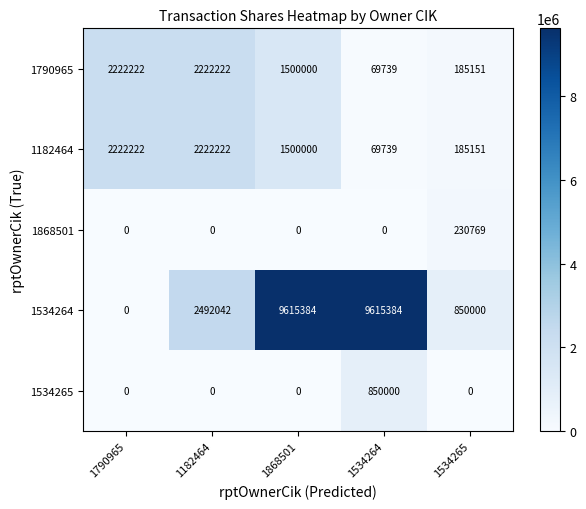

What is the difference between the maximum and minimum values in the 1182464 series?

2152483